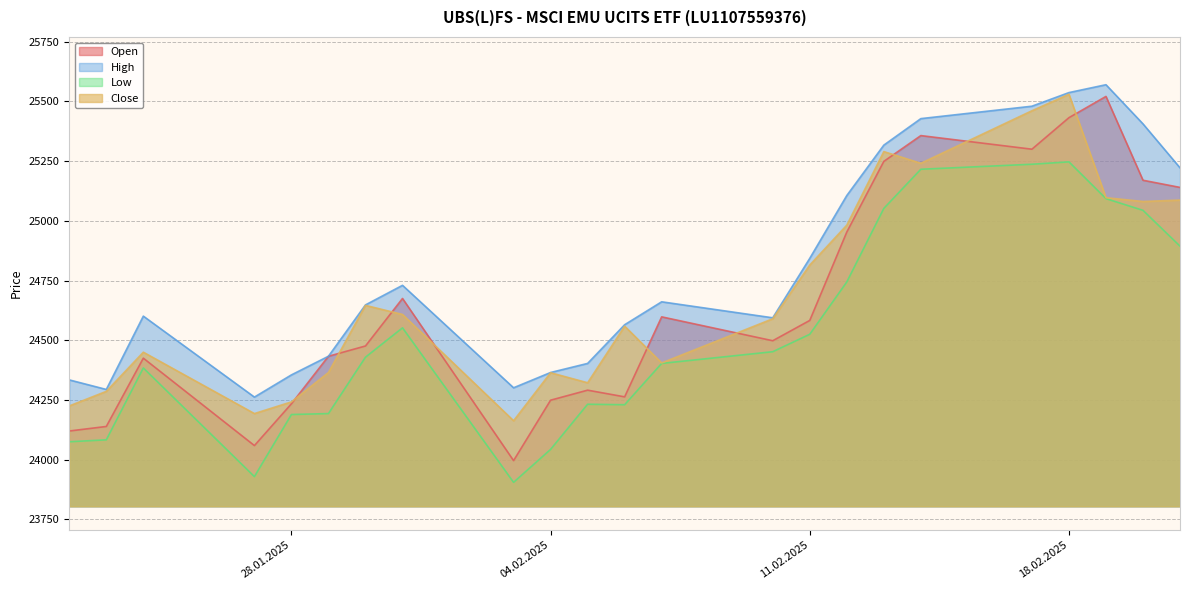

True or false: High has a value of 40286 at 23.01.2025.

False